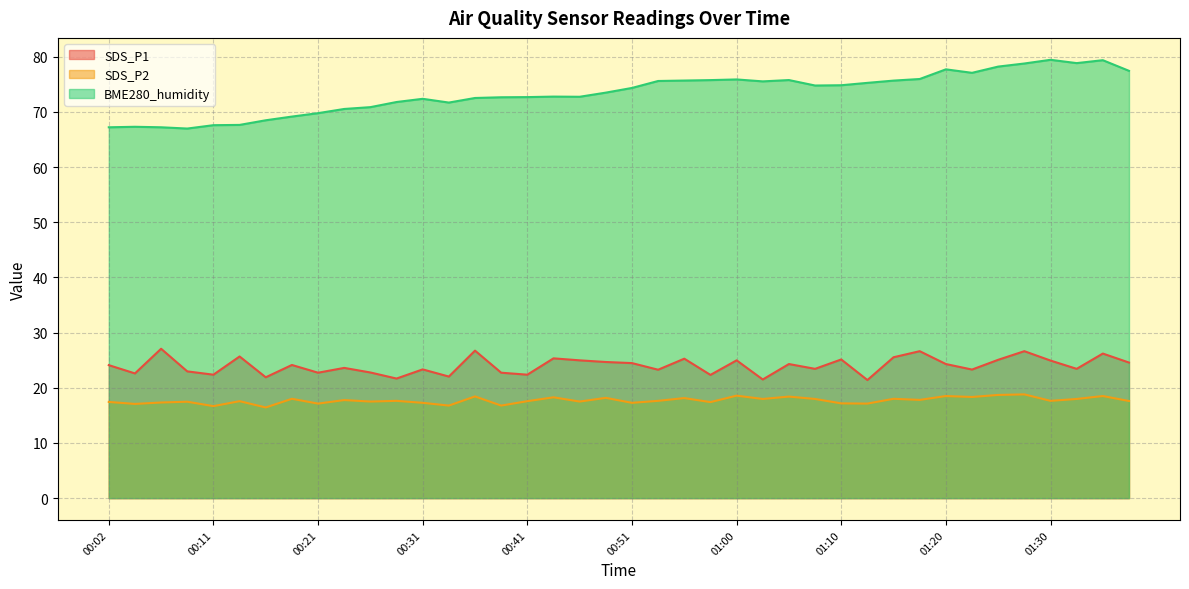

How many interior local valleys does the SDS_P1 series have?

14